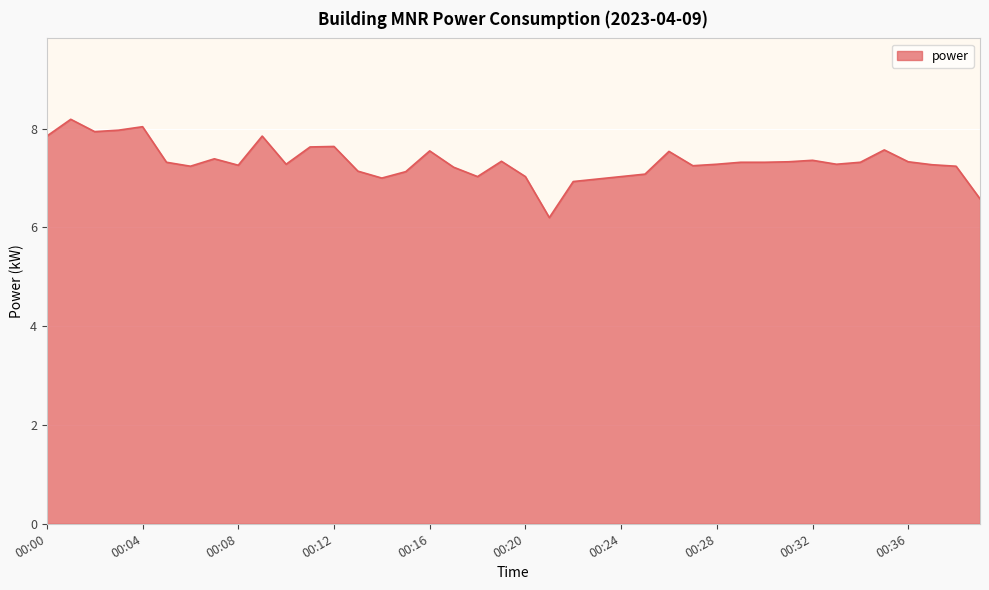

How many lines are shown in the chart?

1